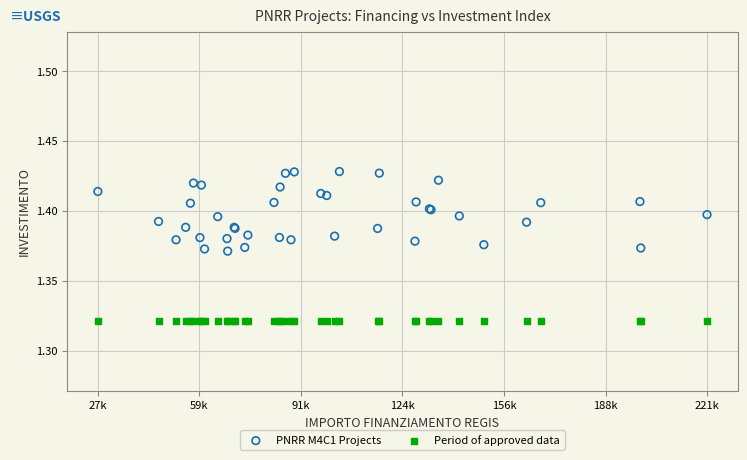

What are all the series names shown in the legend?

PNRR M4C1 Projects, Period of approved data